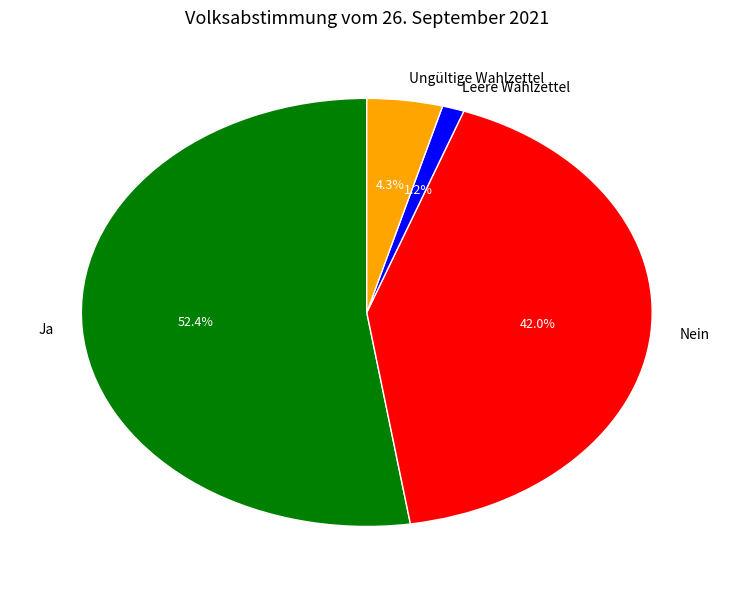

Combined, do Ja and Leere Wahlzettel account for over 50%?

Yes